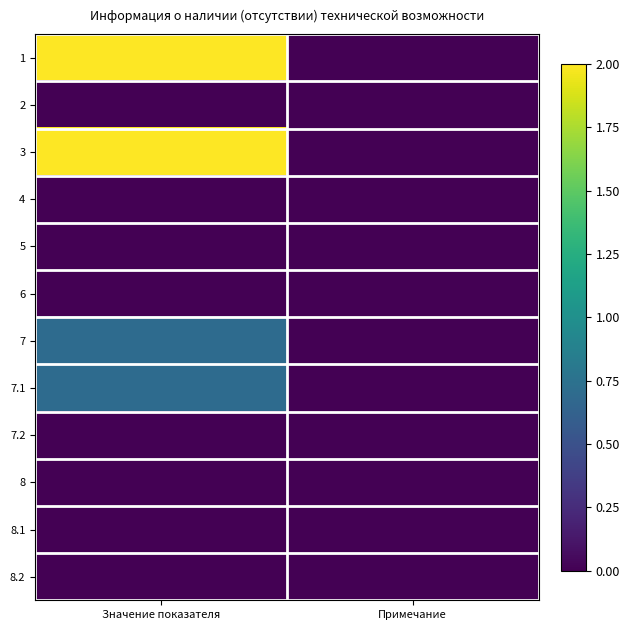

Reading left to right, what are all the values shown in this chart?

1: Значение показателя=2.0	Примечание=0.0
2: Значение показателя=0.0	Примечание=0.0
3: Значение показателя=2.0	Примечание=0.0
4: Значение показателя=0.0	Примечание=0.0
5: Значение показателя=0.0	Примечание=0.0
6: Значение показателя=0.0	Примечание=0.0
7: Значение показателя=0.7	Примечание=0.0
7.1: Значение показателя=0.7	Примечание=0.0
7.2: Значение показателя=0.0	Примечание=0.0
8: Значение показателя=0.0	Примечание=0.0
8.1: Значение показателя=0.0	Примечание=0.0
8.2: Значение показателя=0.0	Примечание=0.0